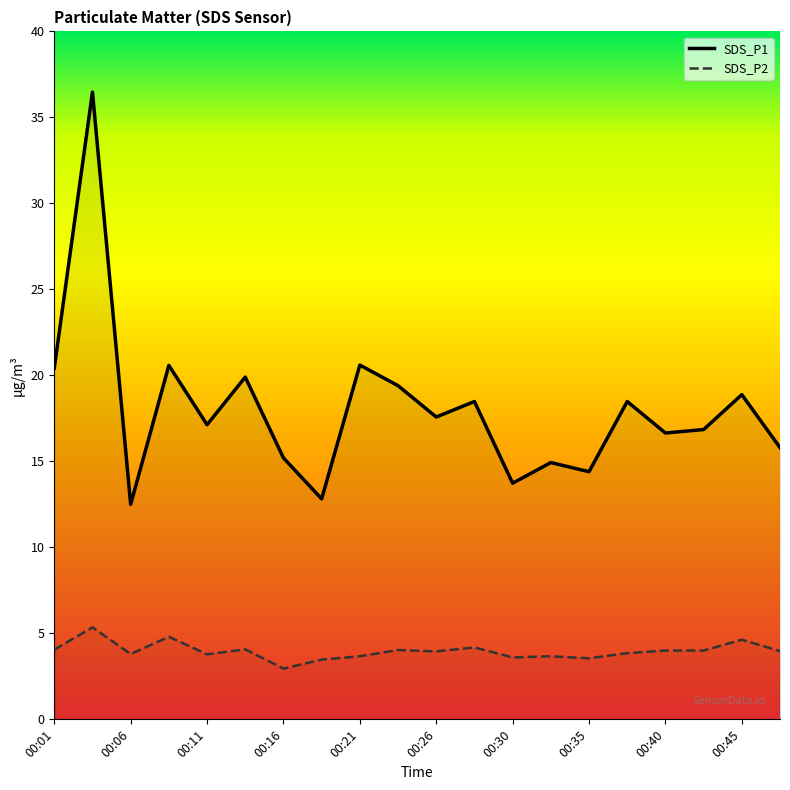

The SDS_P1 series shows 12.5 at 00:06. True or false?

True